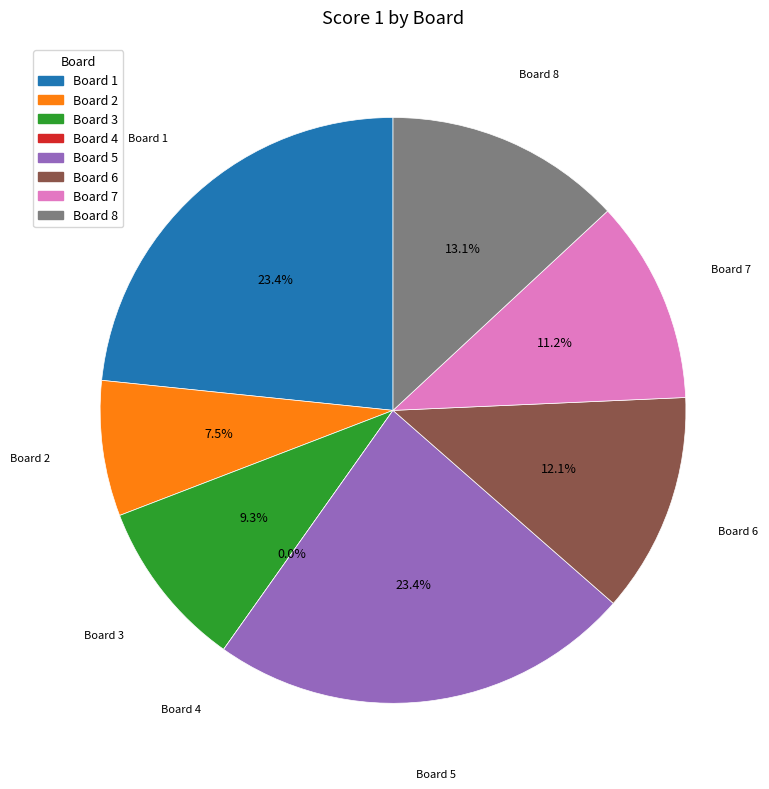

How many segments does this pie chart have?

8